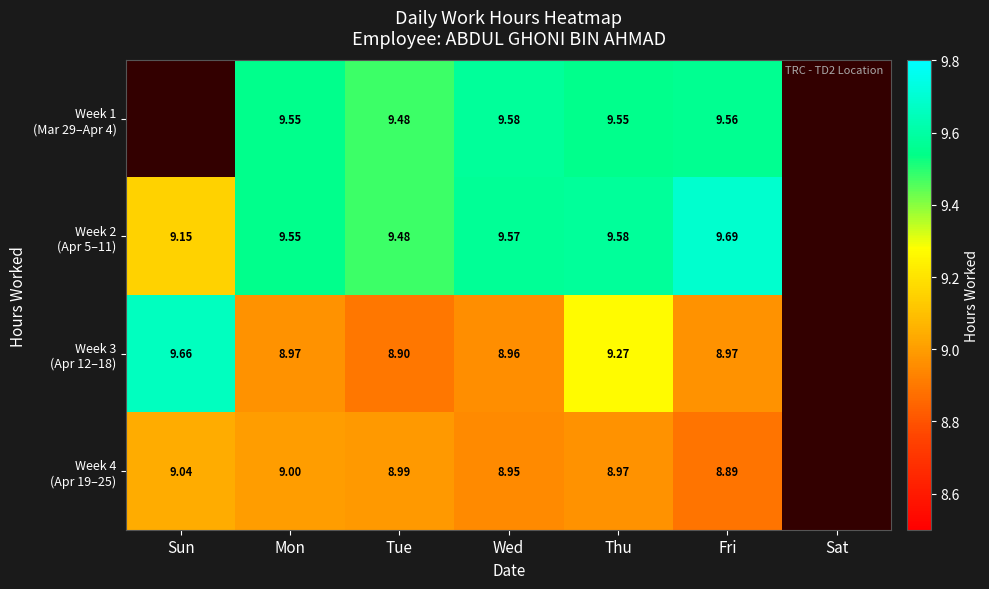

How many values in Week 3 (Apr 12–18) are above zero?

6